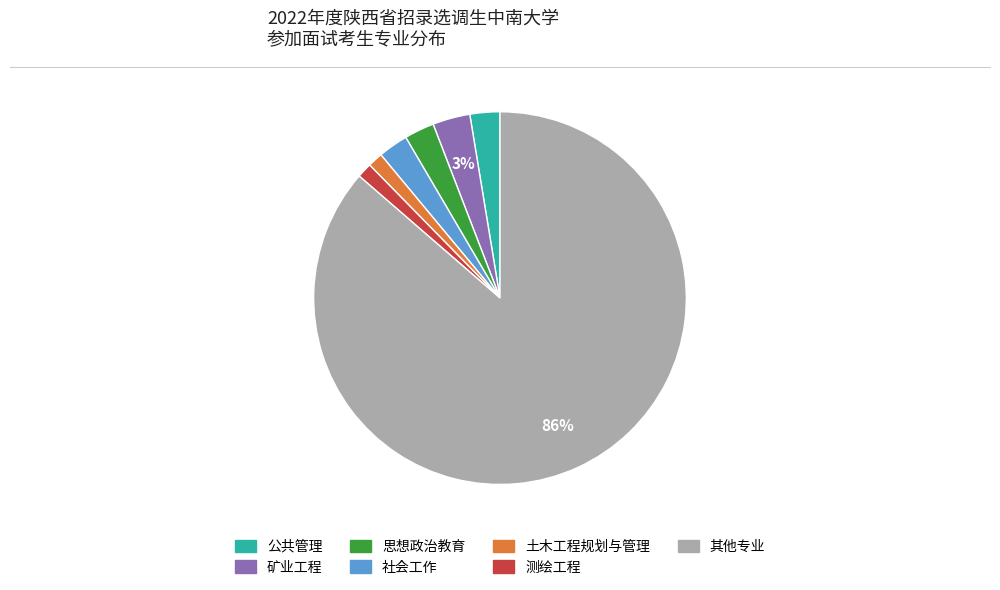

To the nearest percent, what is the difference between the largest and smallest slice percentages?

85%